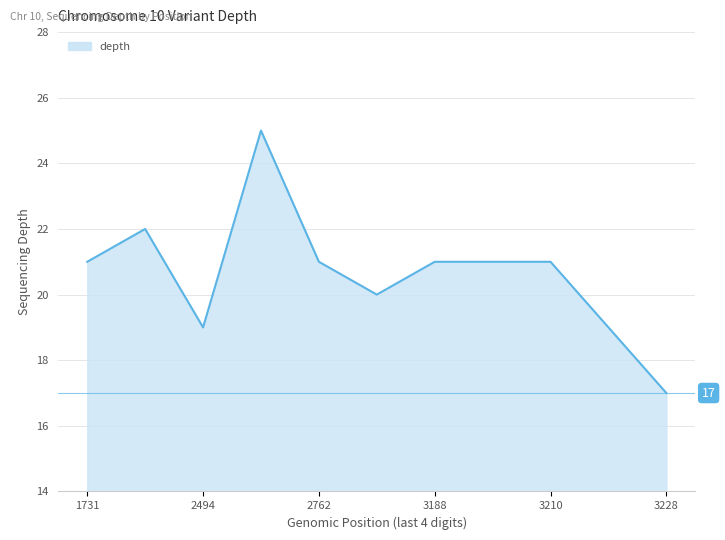

What is the maximum value shown in the chart?

25